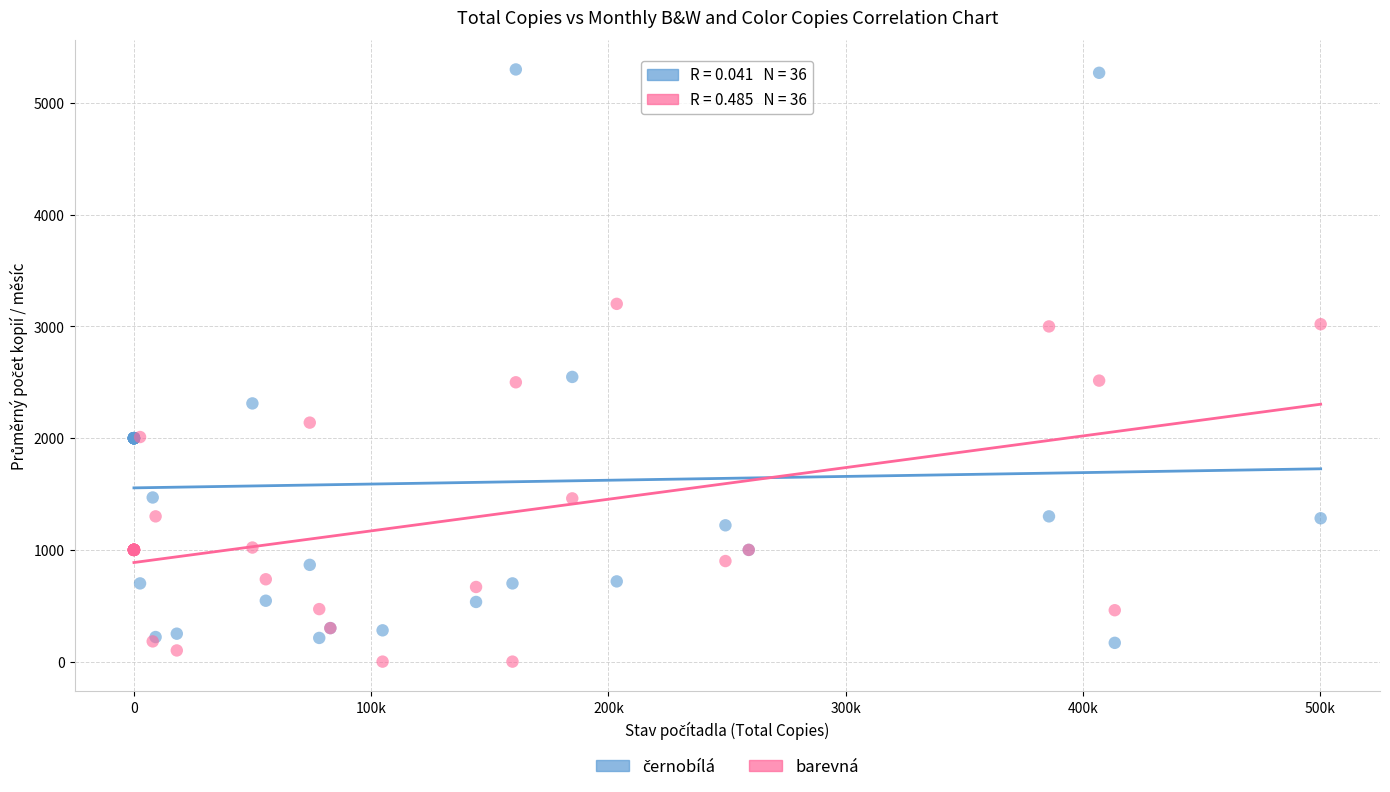

What is the X range (max minus min) for the scatter plot?

500158